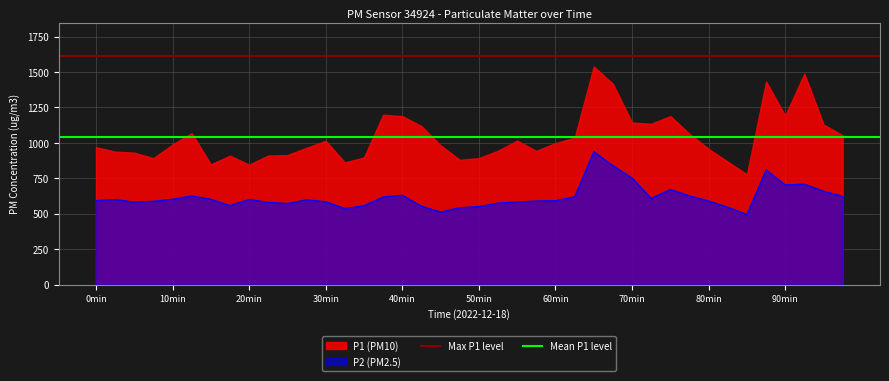

What is the approximate value of Mean P1 level at 0min?

1038.4